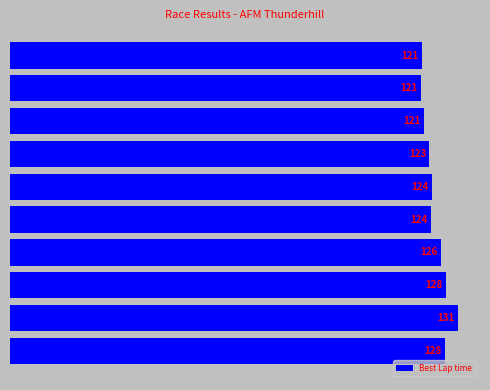

What is the greatest value displayed?

131.4